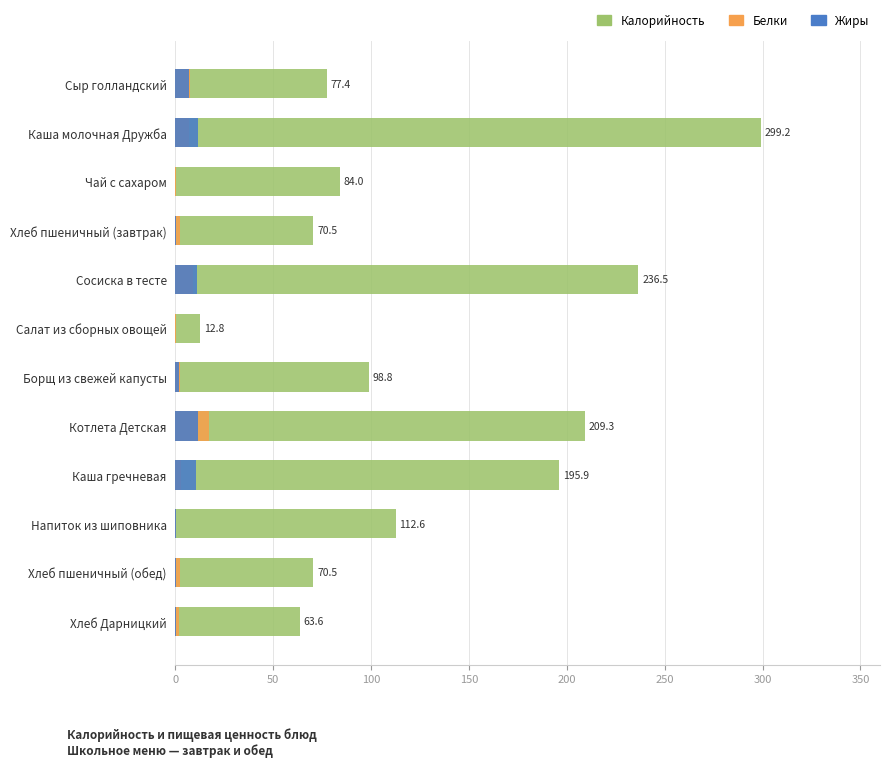

At how many categories does at least one series exceed 219?

2